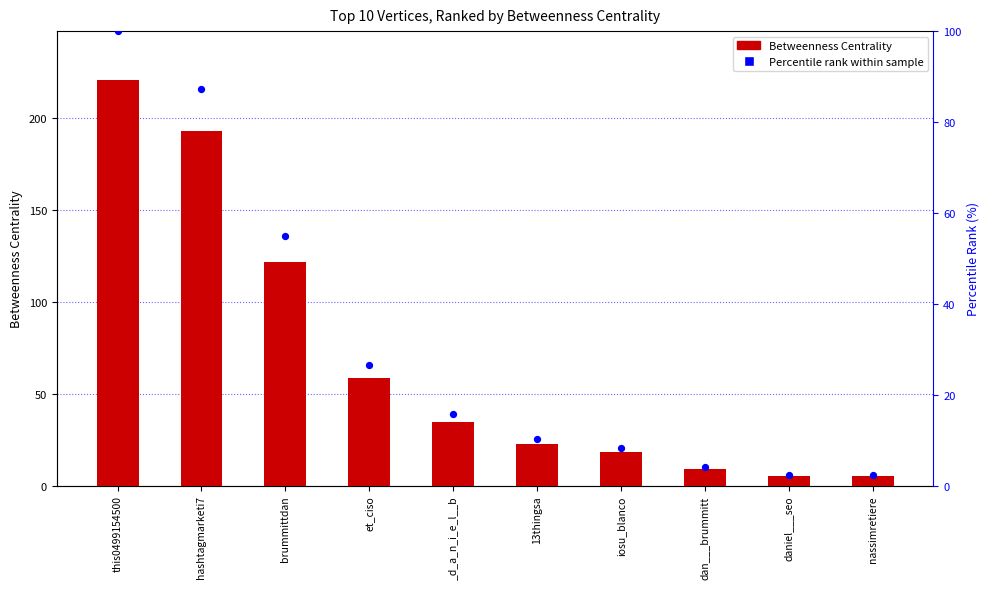

At how many categories does at least one series exceed 147?

2